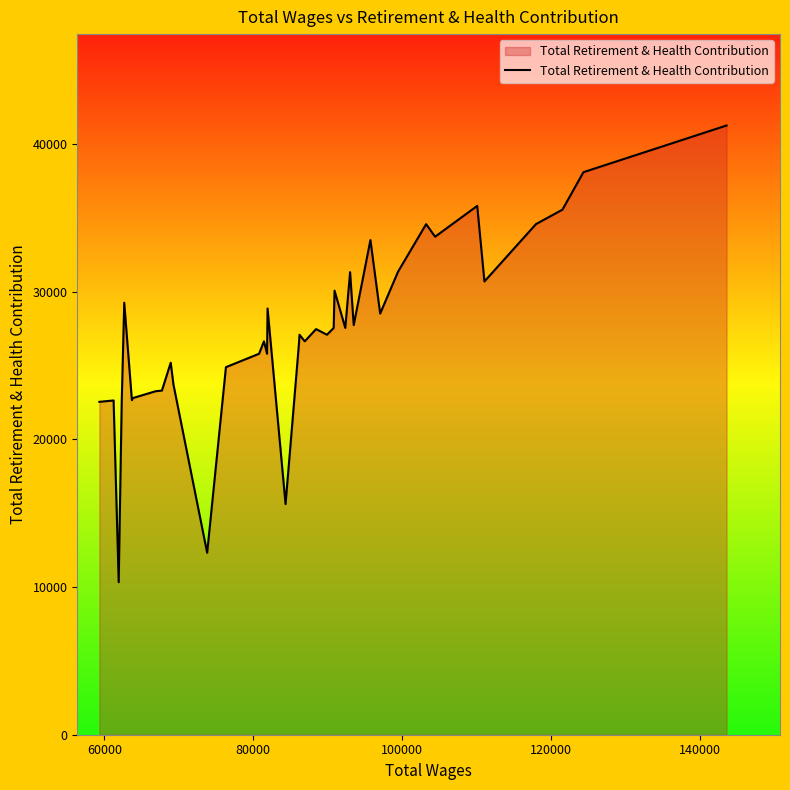

What is the smallest value displayed?

10328